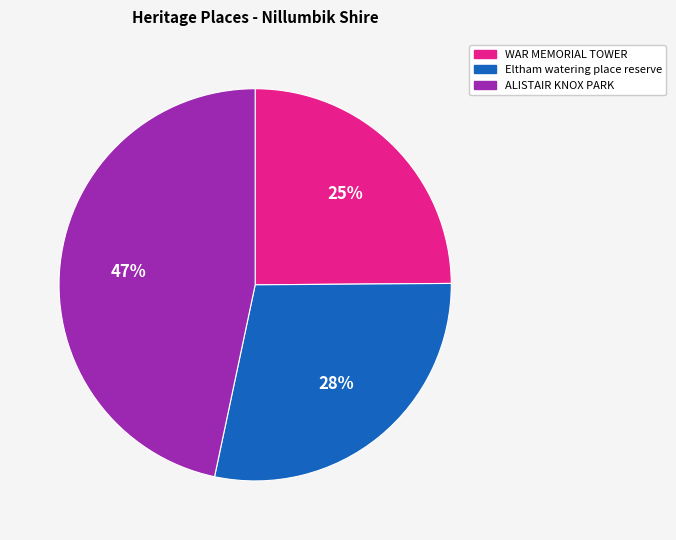

To the nearest percent, what percentage of the pie is WAR MEMORIAL TOWER?

25%